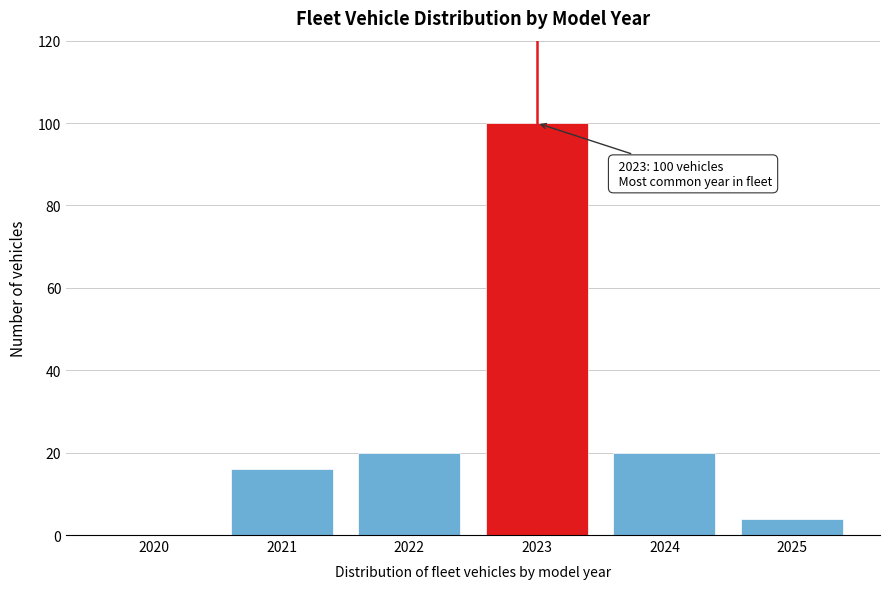

Reading left to right, extract all data points from this chart.

2020=0	2021=16	2022=20	2023=100	2024=20	2025=4